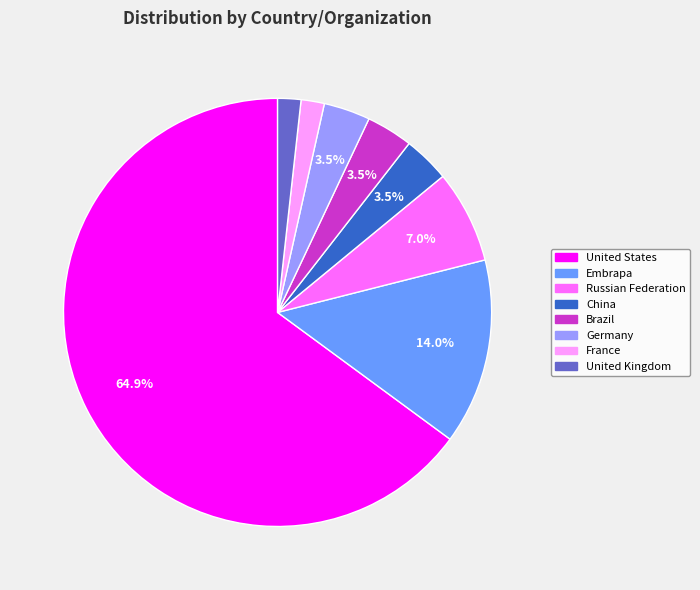

True or false: United Kingdom accounts for 2% of the total.

True